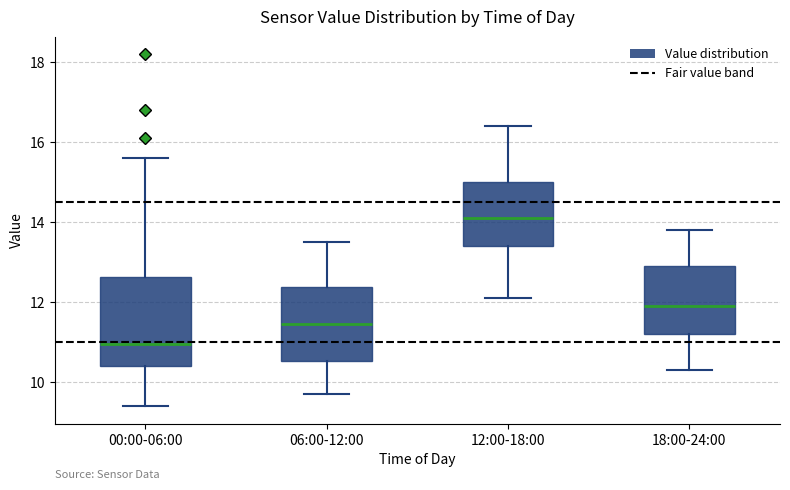

Comparing the boxes themselves (not the whiskers), which one is the tallest?

00:00-06:00